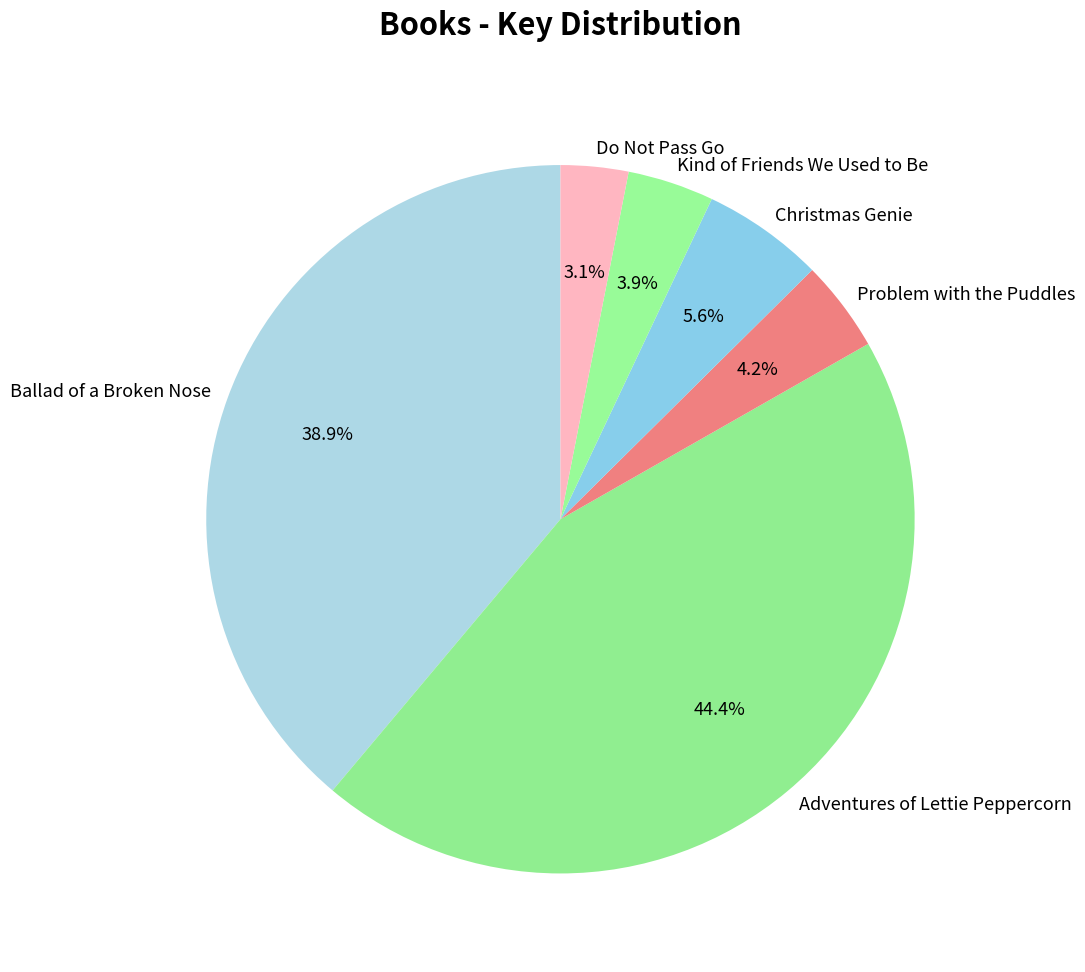

What percentage is the Do Not Pass Go slice, to the nearest percent?

3%